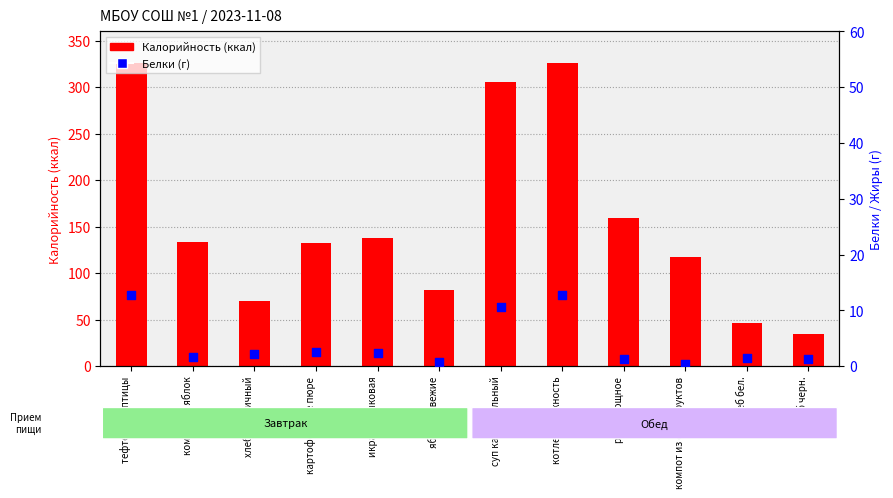

Which series reaches the maximum Y coordinate?

Калорийность